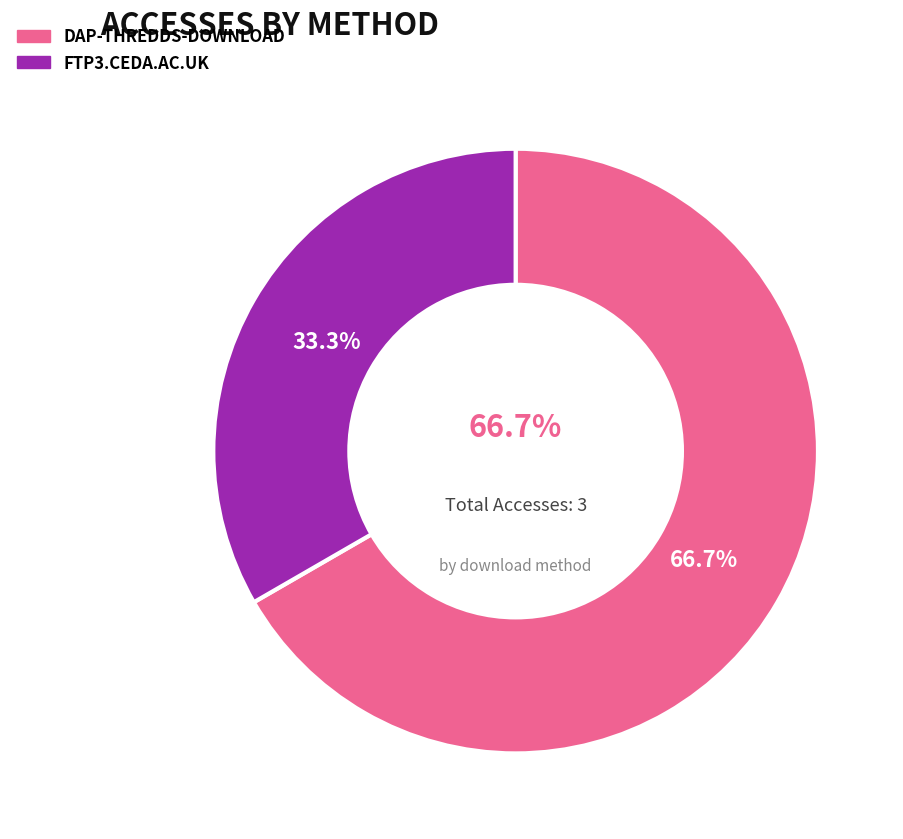

Is it true that dap-thredds-download is 67% of the pie?

True